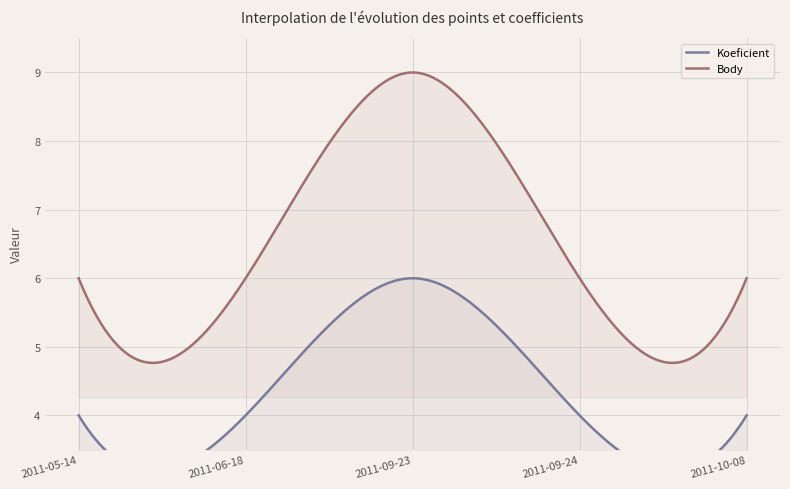

How many data points does each series have?

5